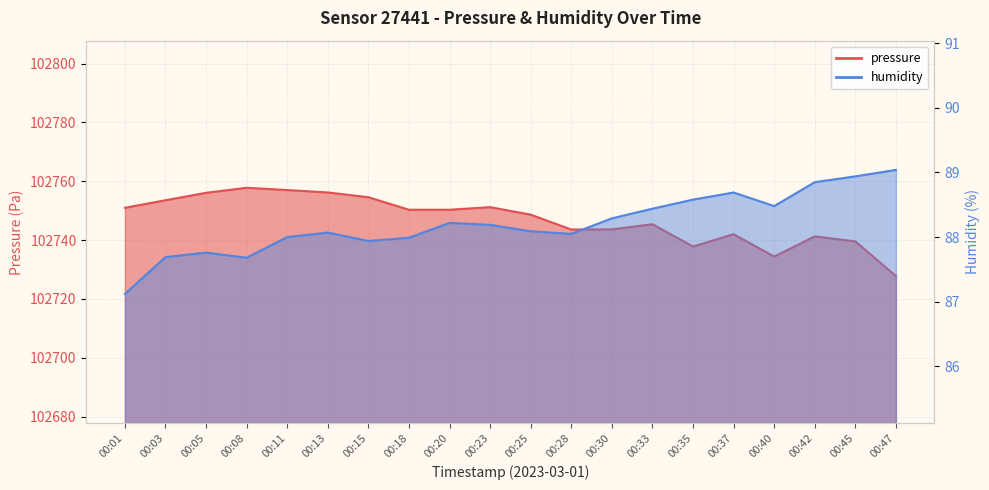

True or false: pressure has more than 0 points higher than both neighbors.

True